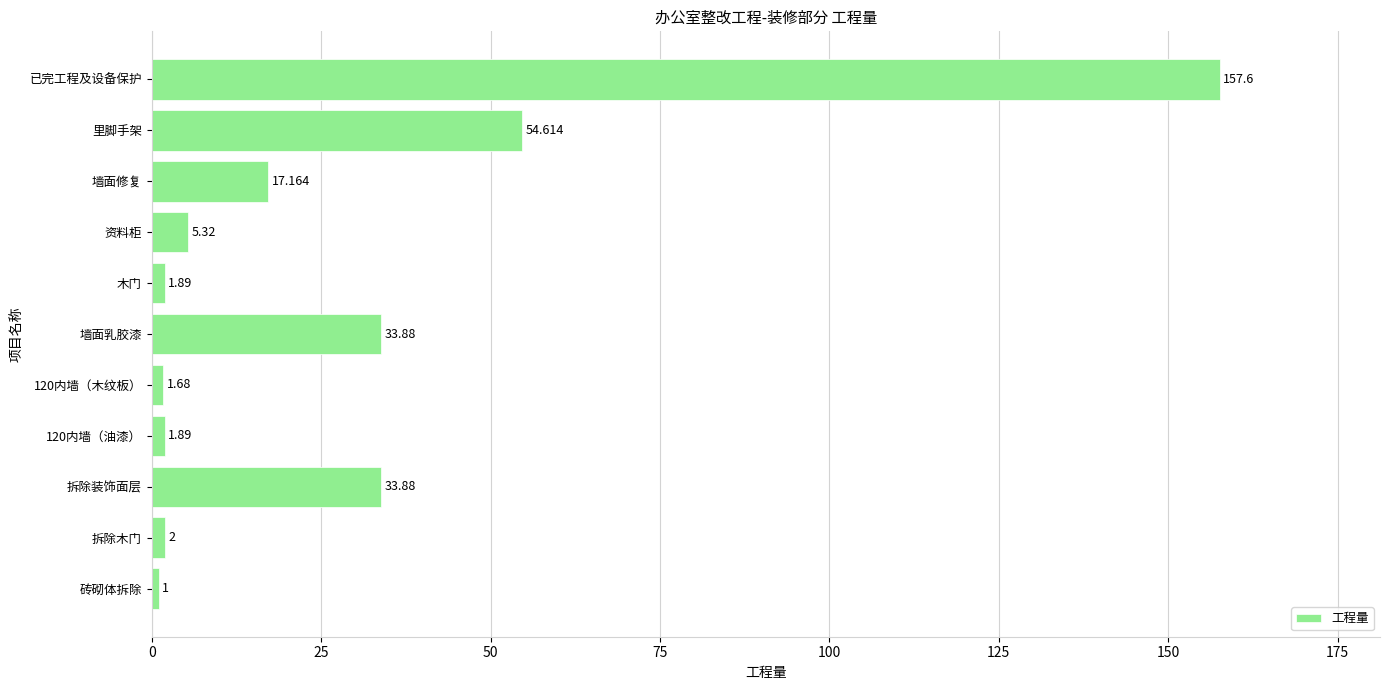

Which has a higher value, 120内墙（油漆） or 资料柜?

资料柜